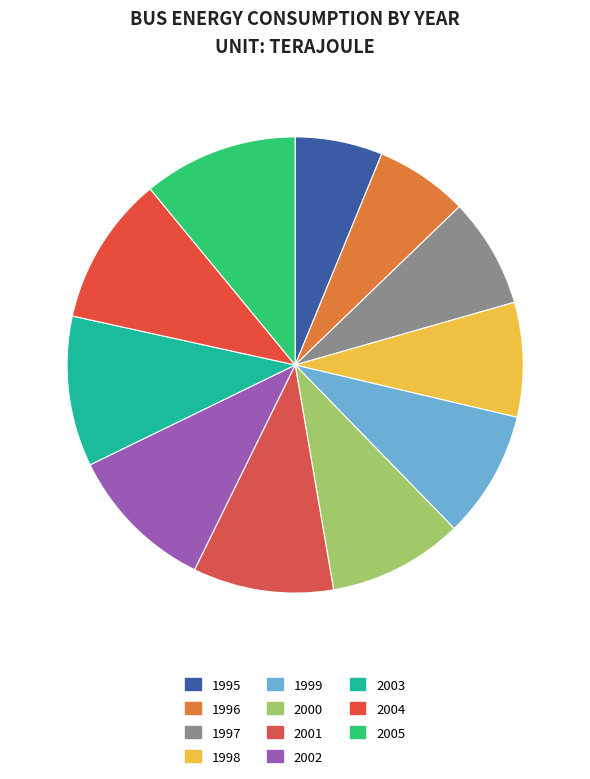

Do 2003 and 1995 together represent more than half of the pie?

No